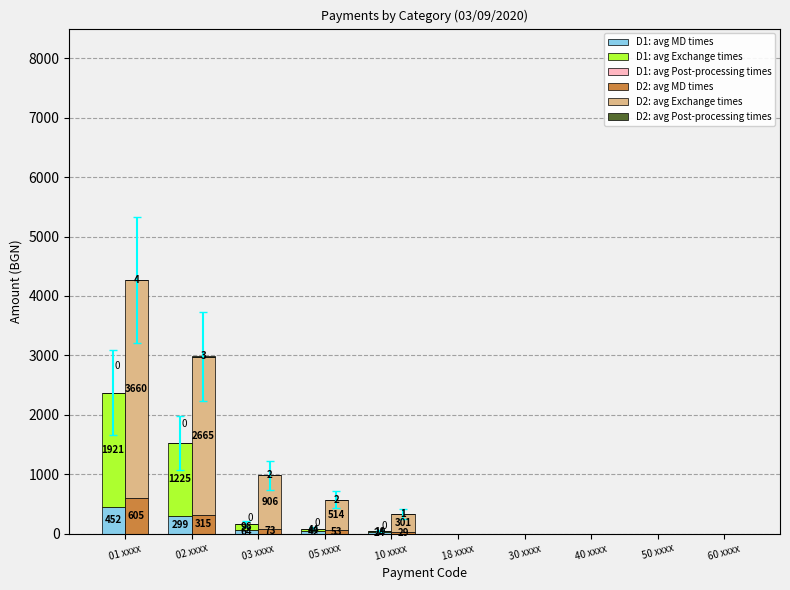

How many values in the D1: avg Exchange times series exceed 19?

4